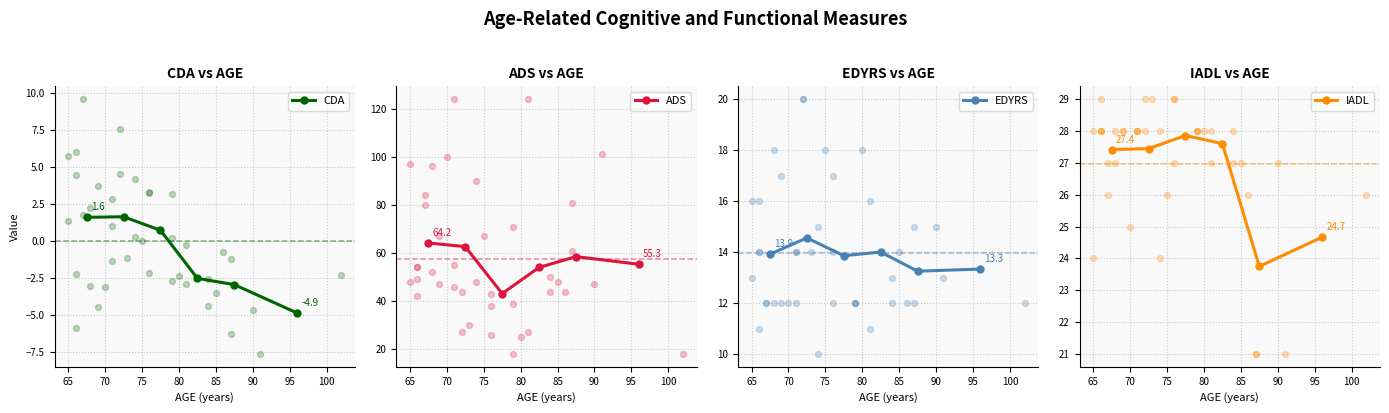

What are all the series names shown in the legend?

CDA, ADS, EDYRS, IADL